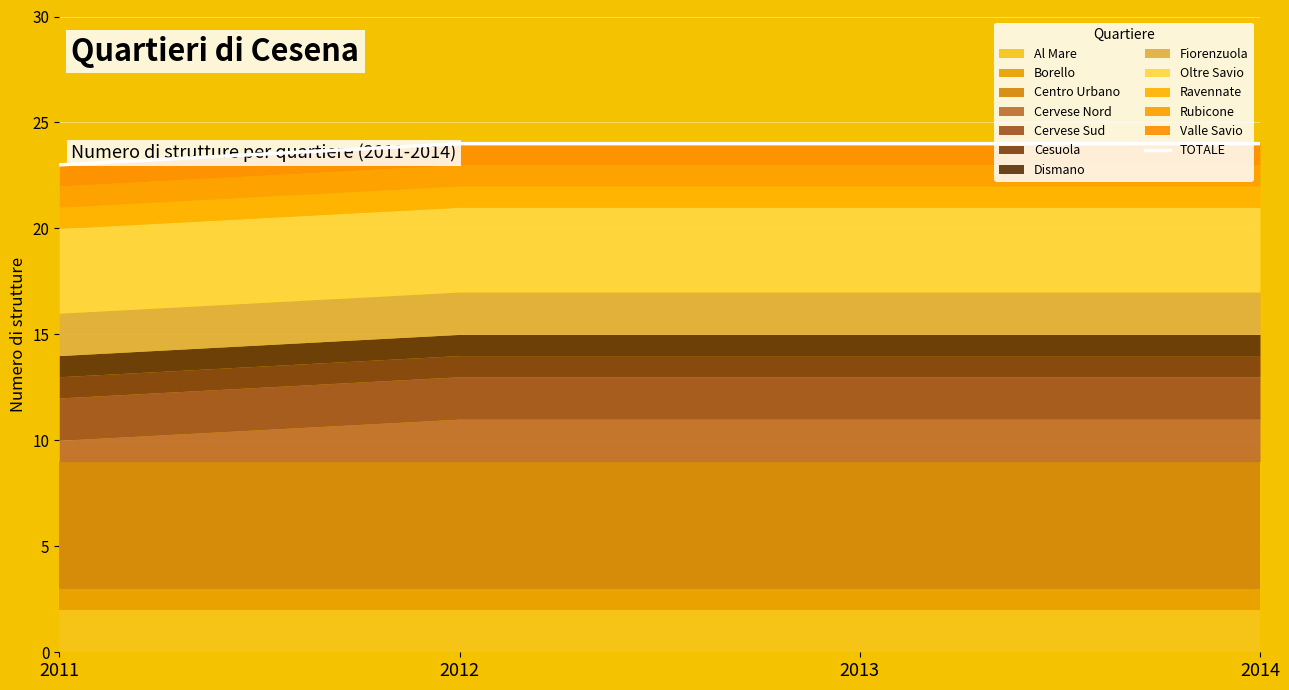

Rank the categories by value from highest to lowest.

2012, 2013, 2014, 2011